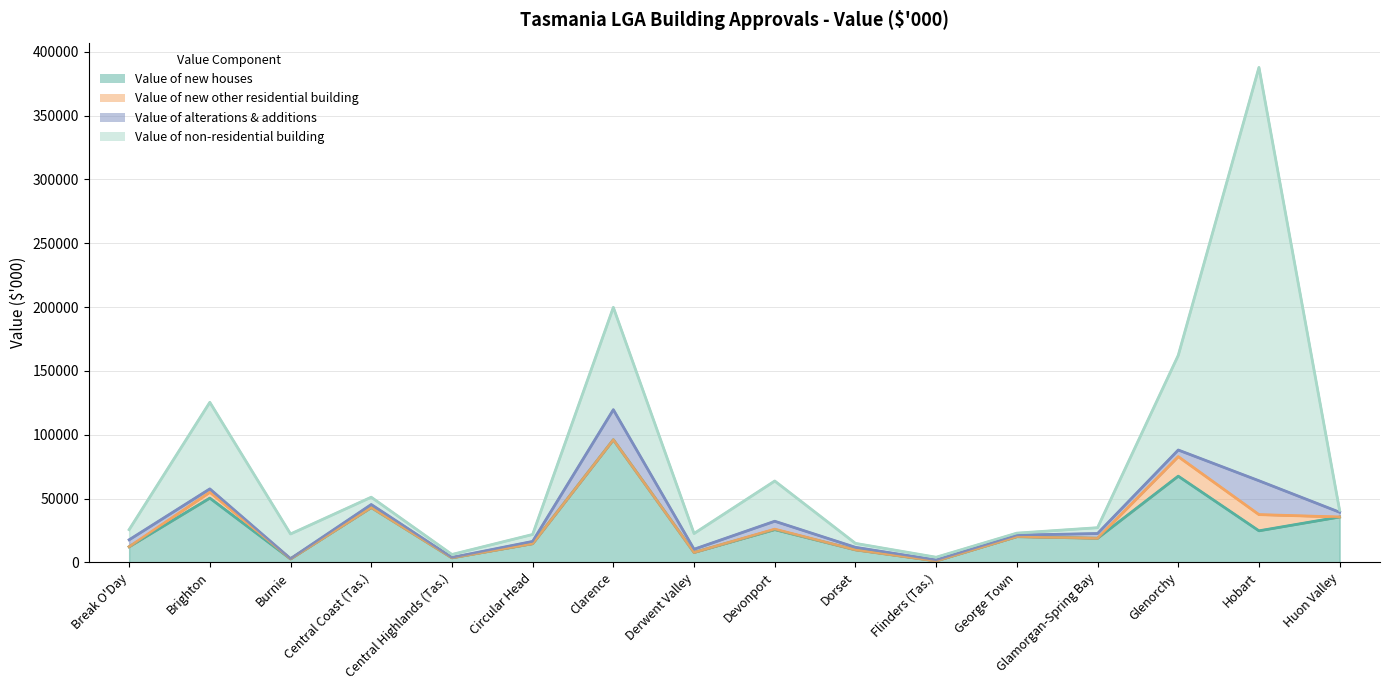

How many lines are shown in the chart?

4